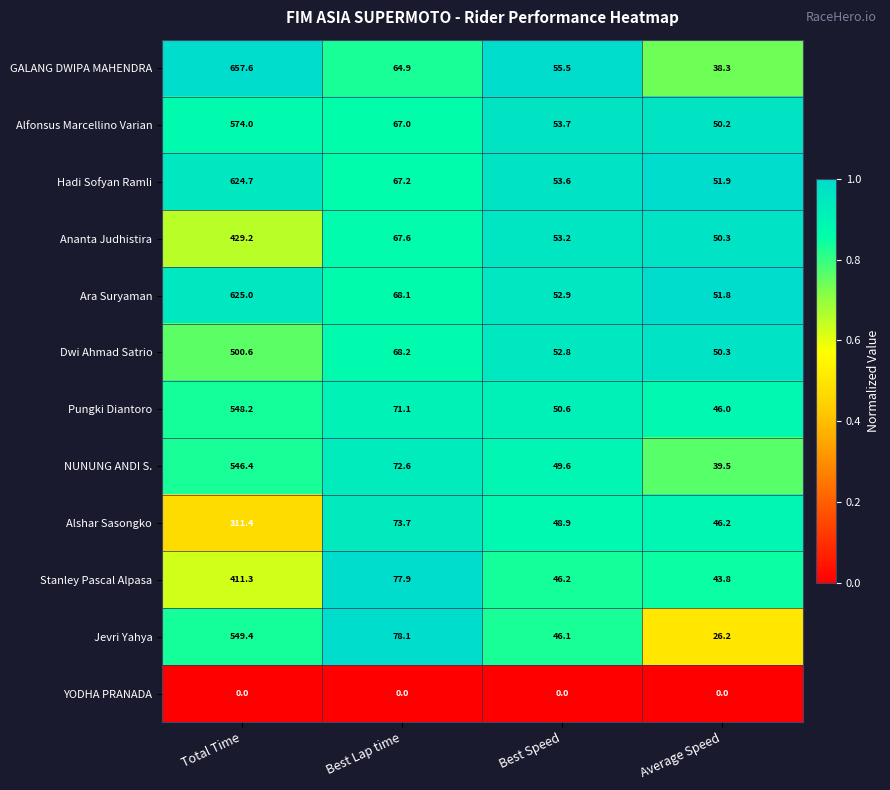

At which category is the sum across all series the highest?

Total Time